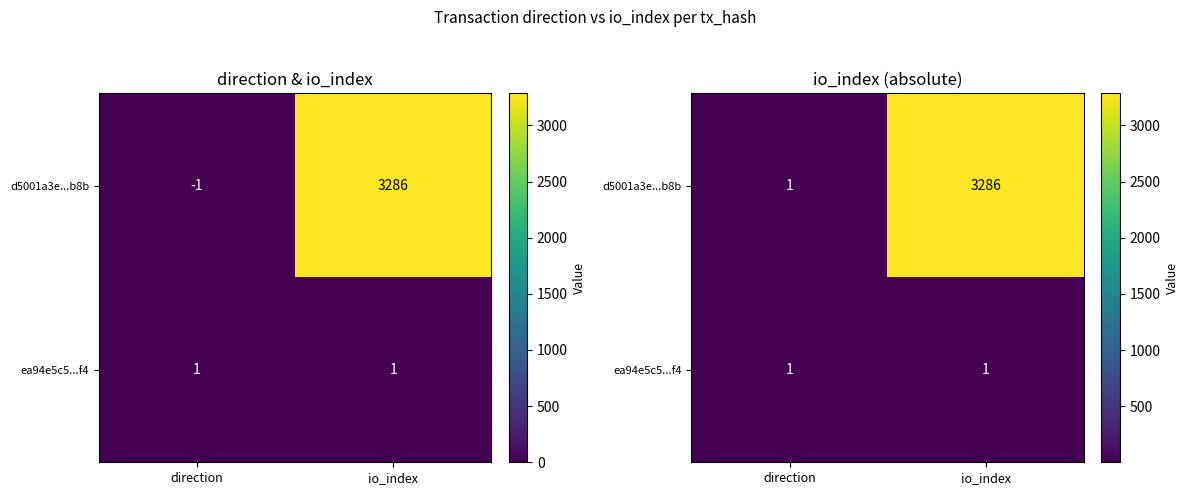

Count the number of categories in the chart.

2